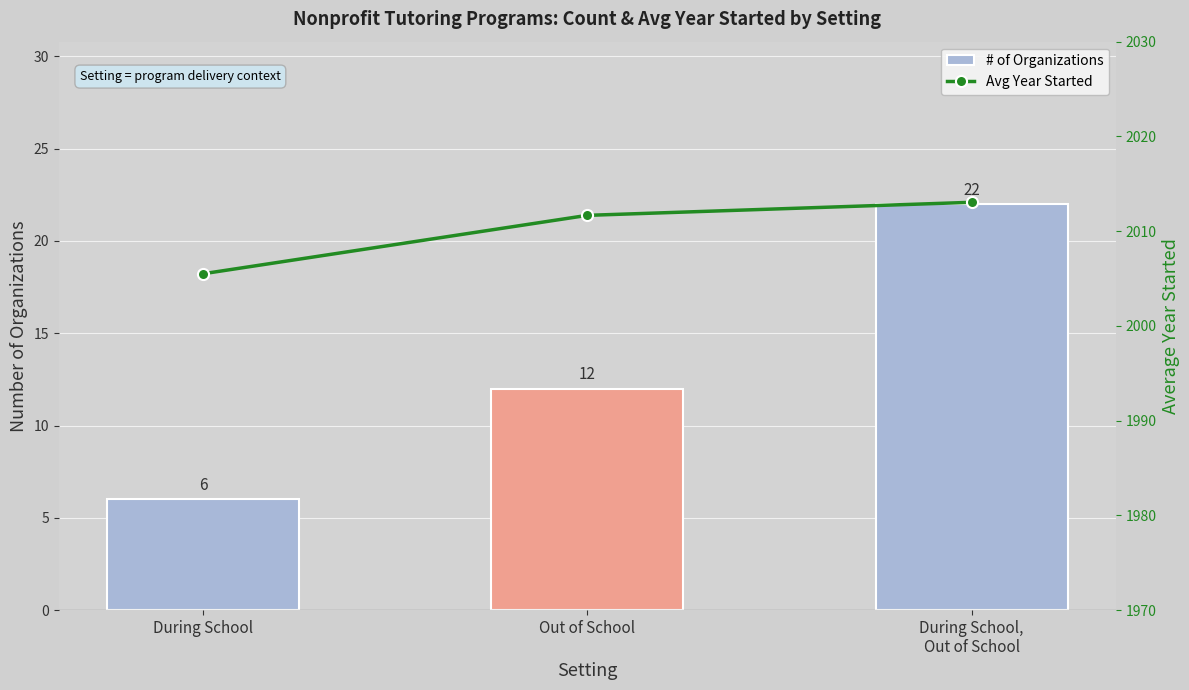

How many data points in # of Organizations are less than 12?

1